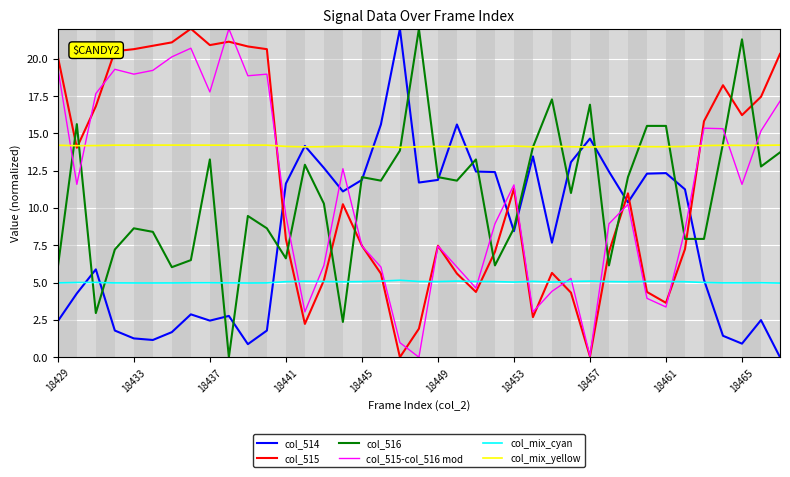

Is this an area chart (filled region under the line)?

No